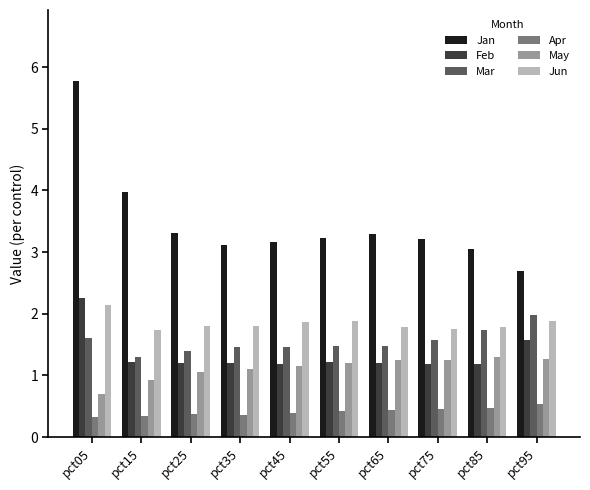

The value of May at pct75 is 0.5. True or false?

False